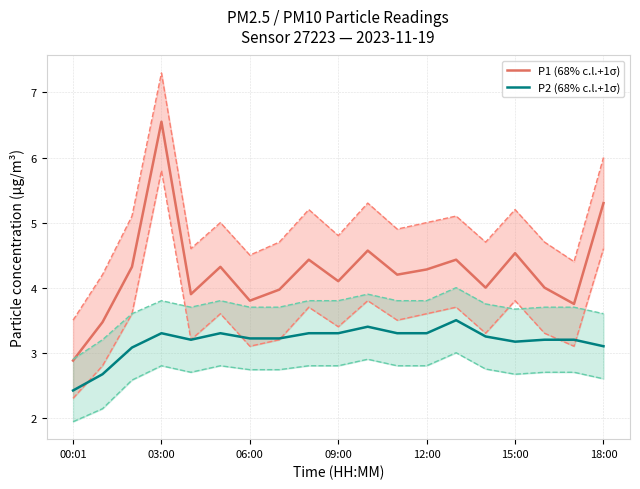

At which label does P1 (68% c.l.+1σ) reach its minimum?

00:01